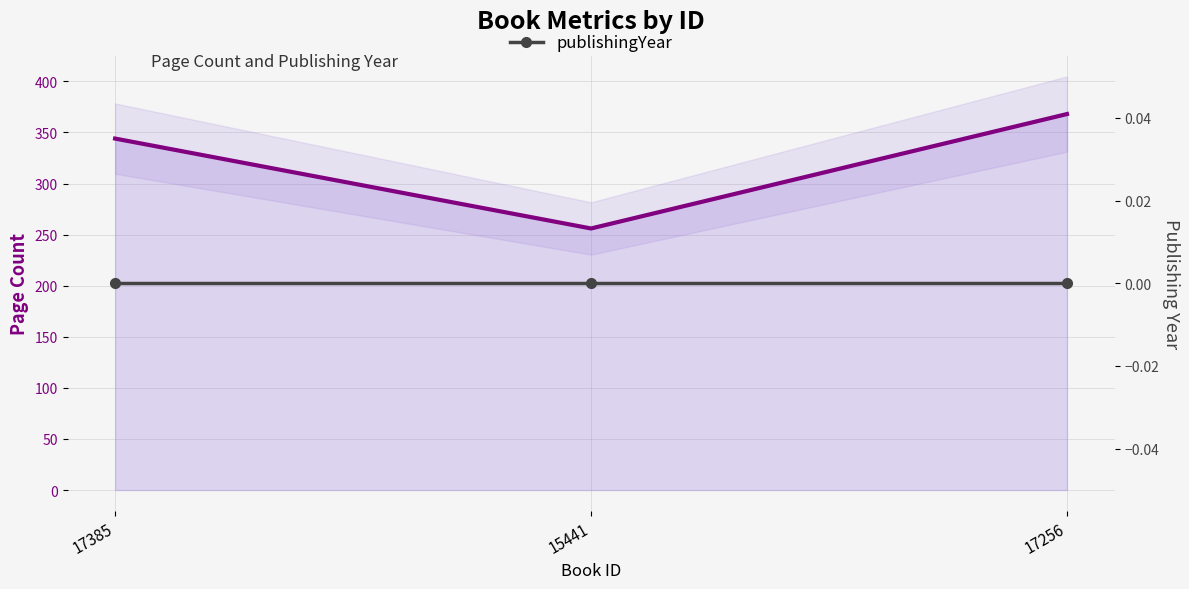

Is the value of pageCount at 17256 greater than the value of publishingYear at 15441?

Yes